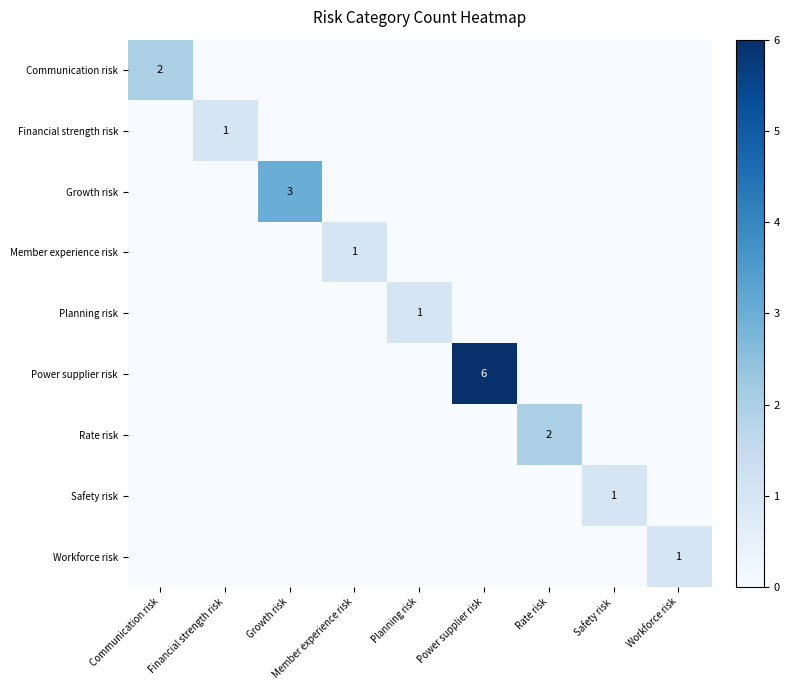

At which category is the sum across all series the highest?

Power supplier risk